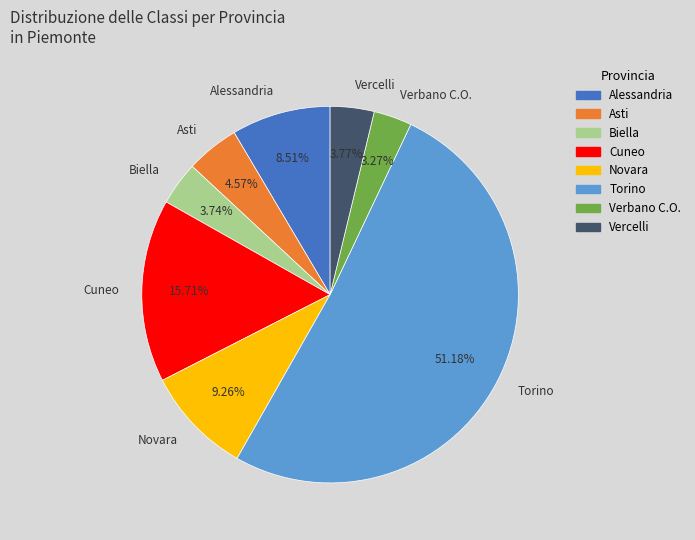

Count the number of slices in the pie.

8